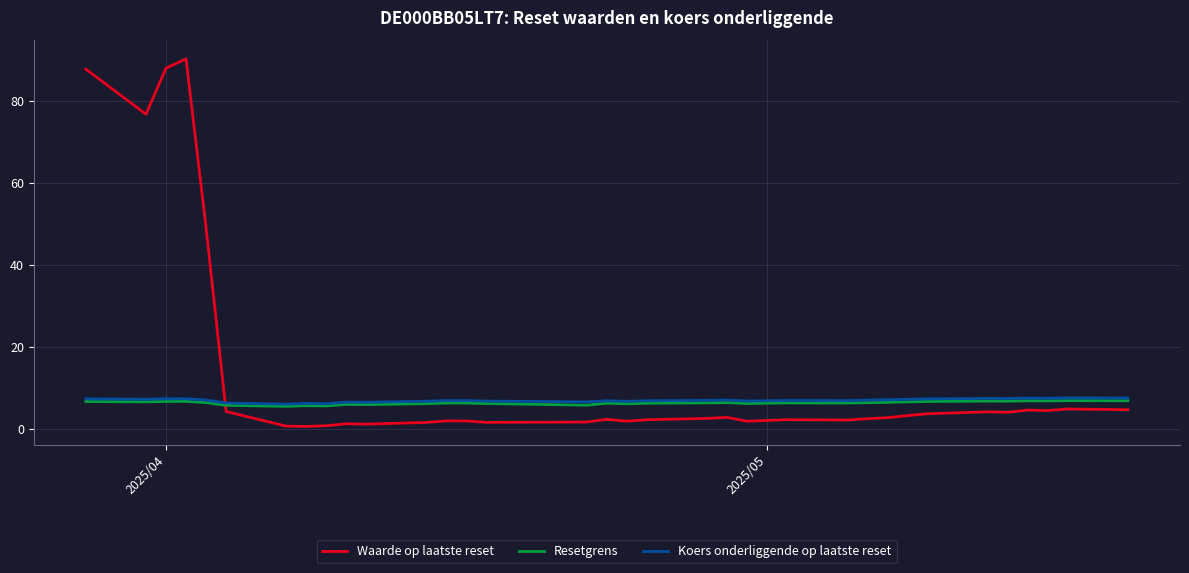

After their last crossing, which series has the higher values: Resetgrens or Waarde op laatste reset?

Resetgrens